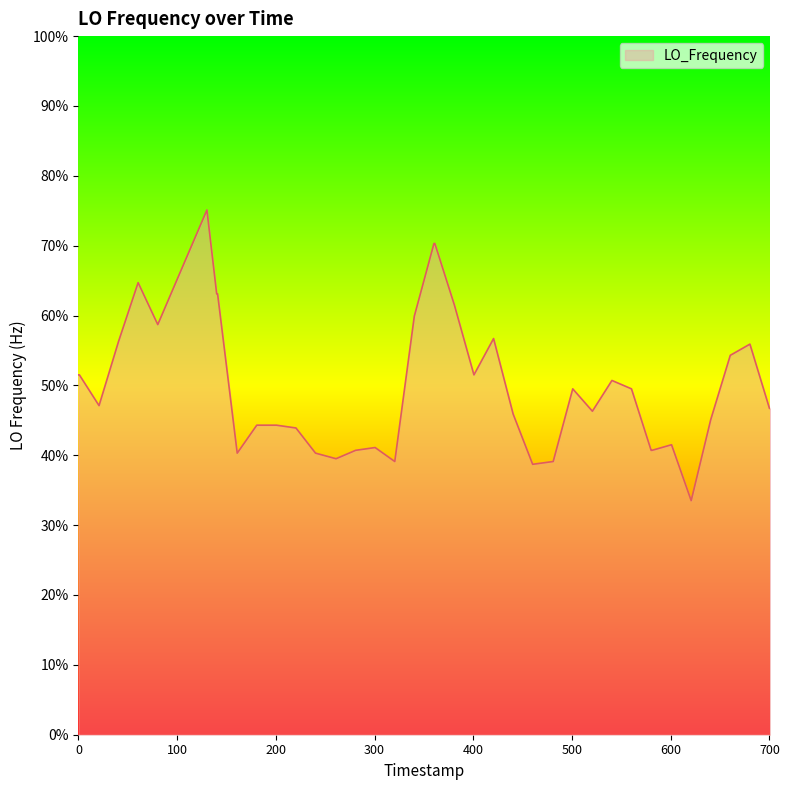

What is the maximum value shown in the chart?

75.1